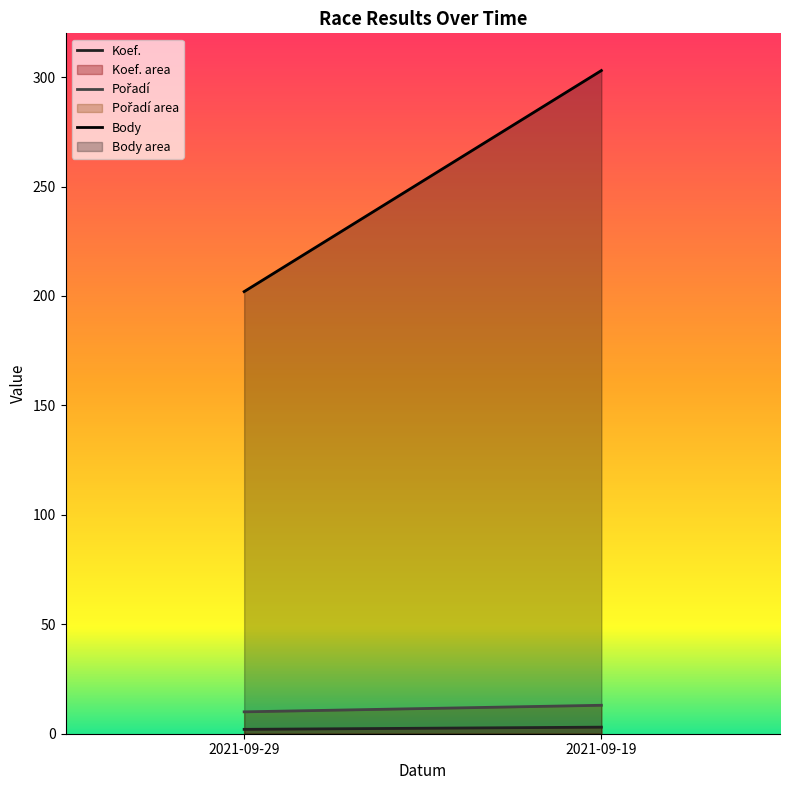

Which series has the widest spread of values?

Body area